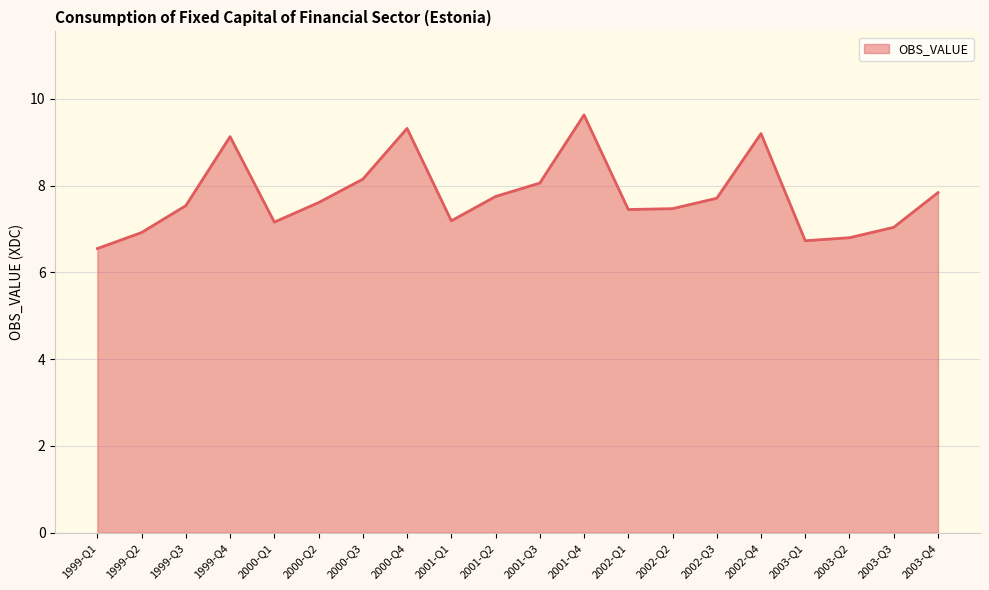

At which category does the data reach its first local peak?

1999-Q4